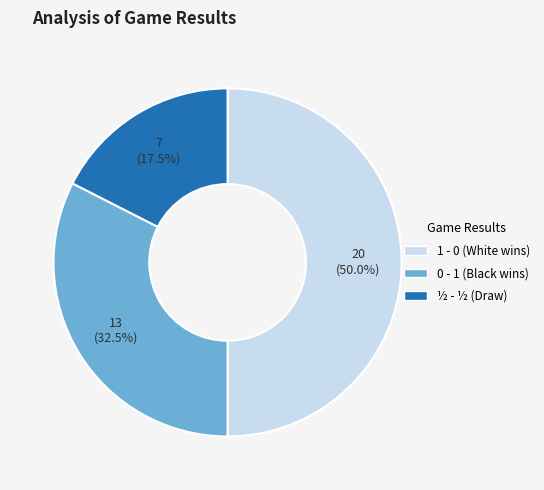

Which slice is the largest?

1 - 0